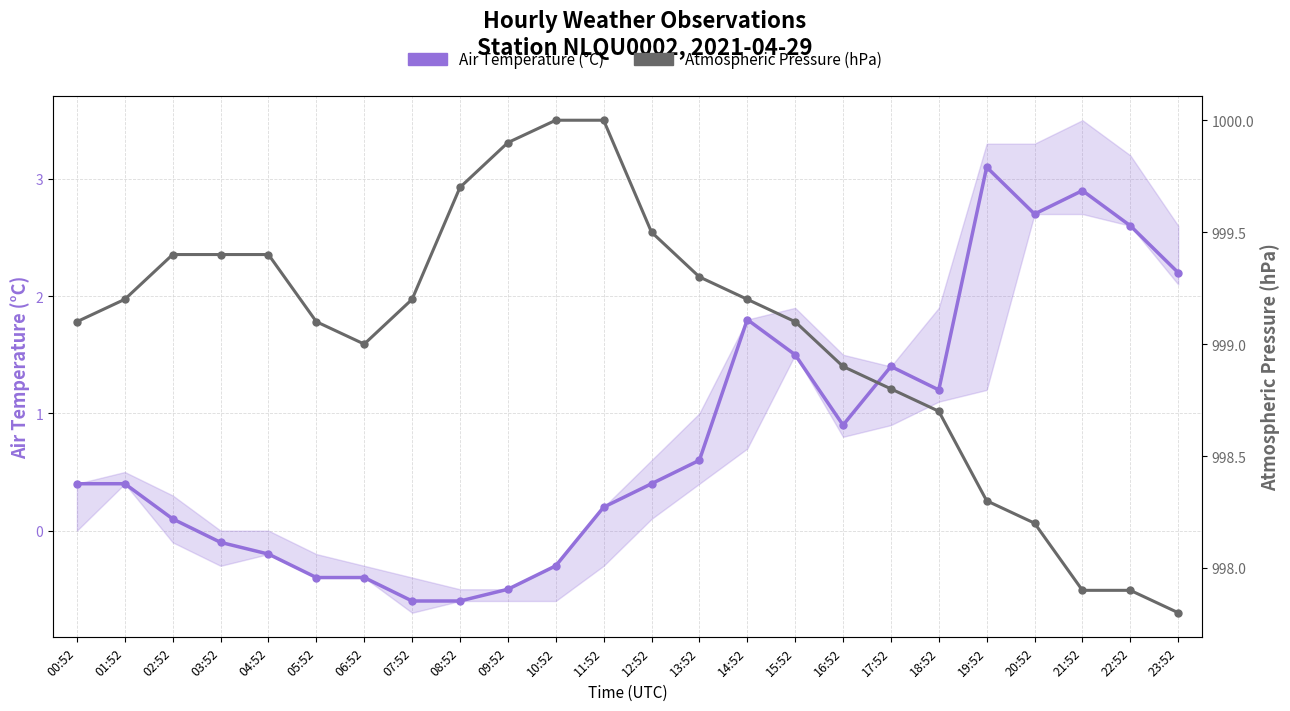

Is it true that Air Temperature (°C) equals 0.3 at 11:52?

False